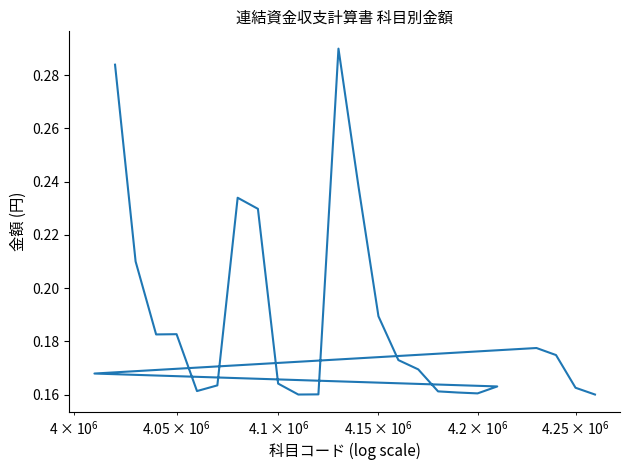

Count the number of categories in the chart.

25